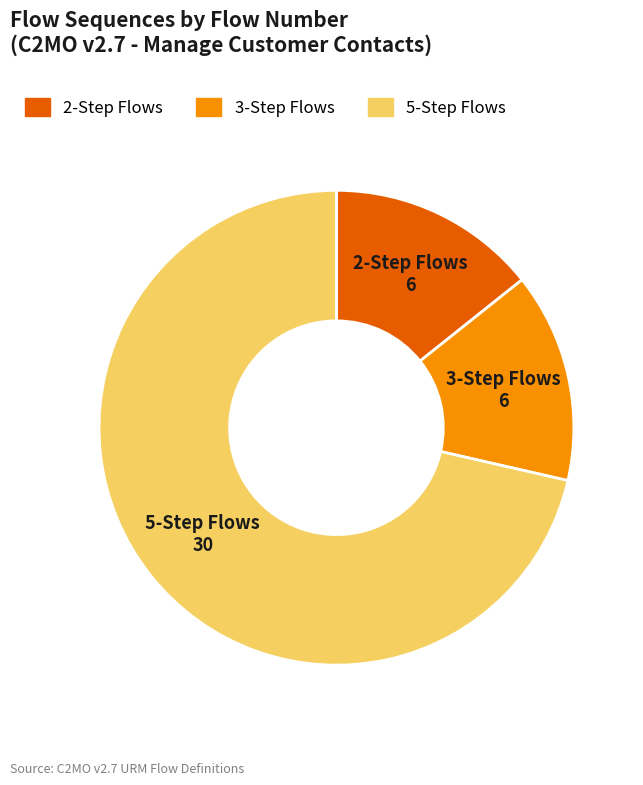

How many slices are in this pie chart?

3